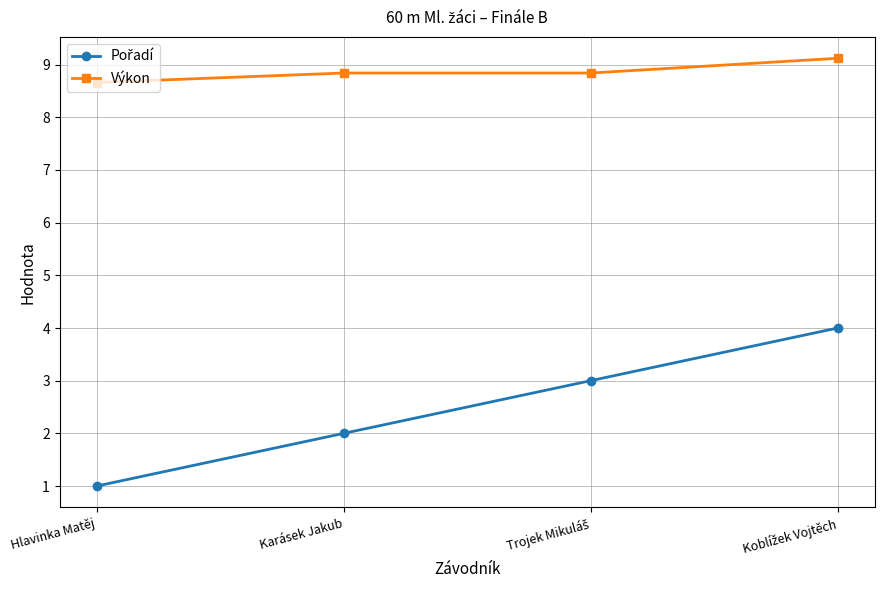

Which series has the largest total across all categories?

Výkon